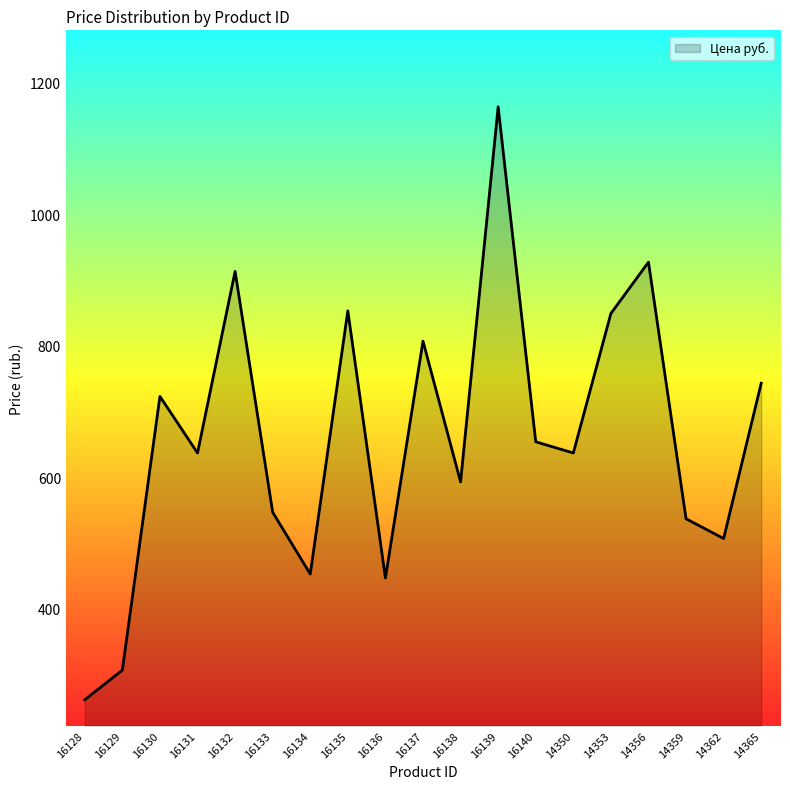

What is the average value?

661